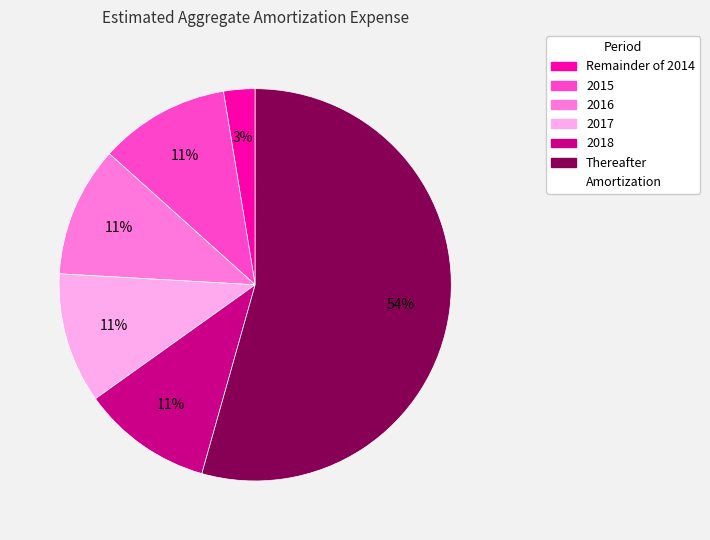

To the nearest percent, what is the average slice percentage?

17%